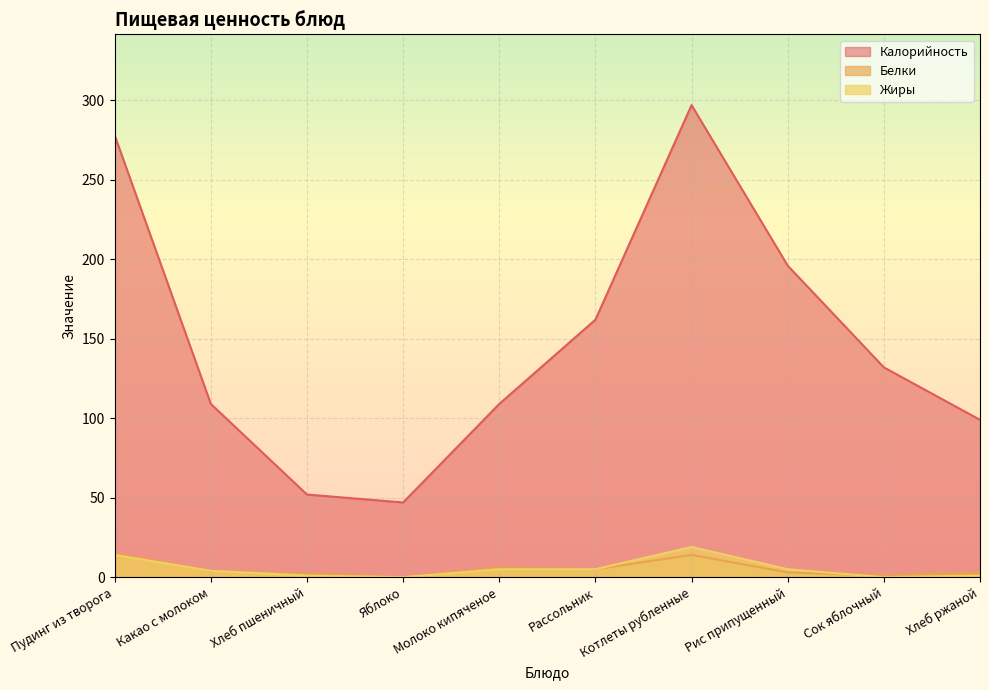

True or false: Жиры has a value of 12 at Сок яблочный.

False